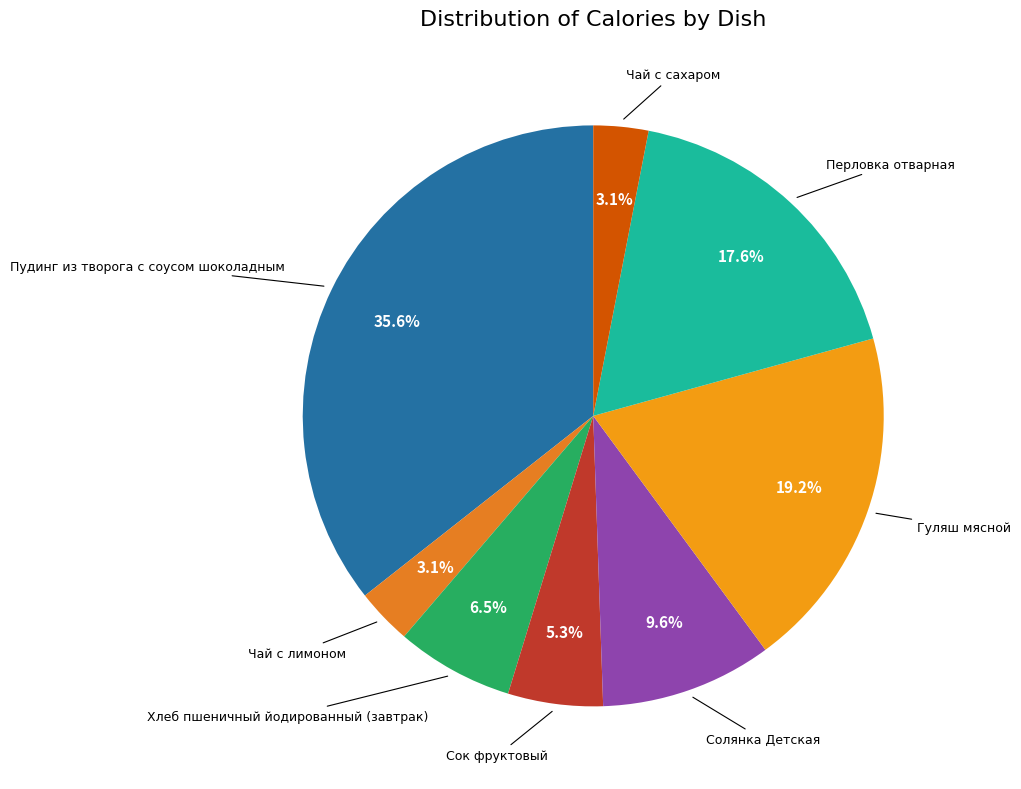

Does any single category account for the majority?

No